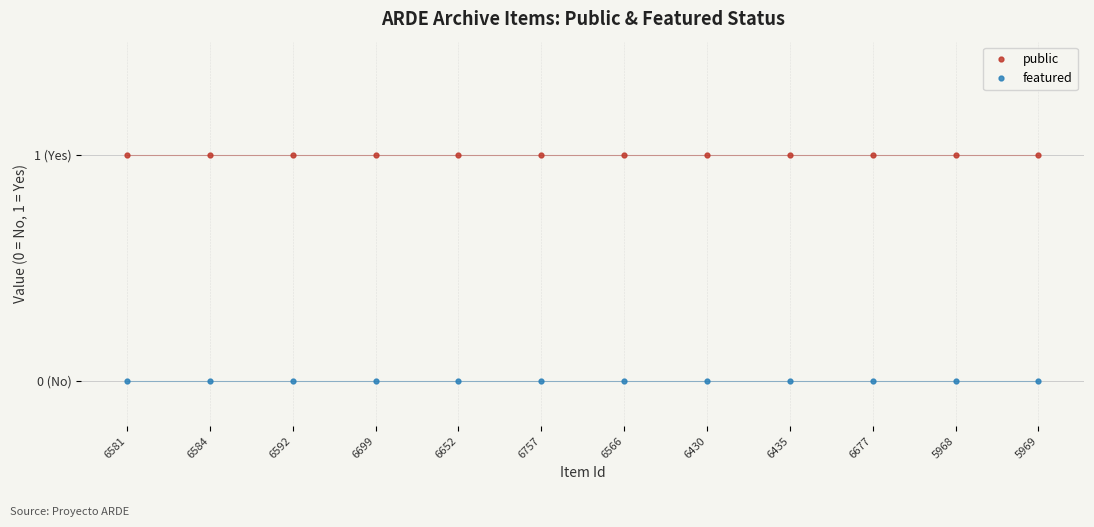

The featured series shows 0 at 6581. True or false?

True